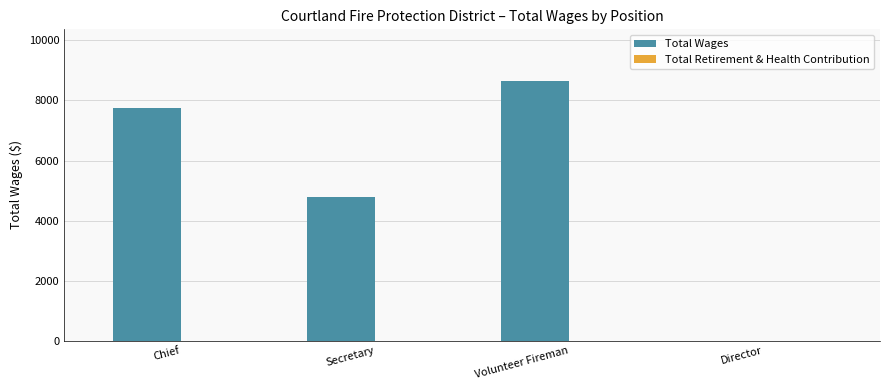

At which category does the chart reach its peak across all series?

Volunteer Fireman